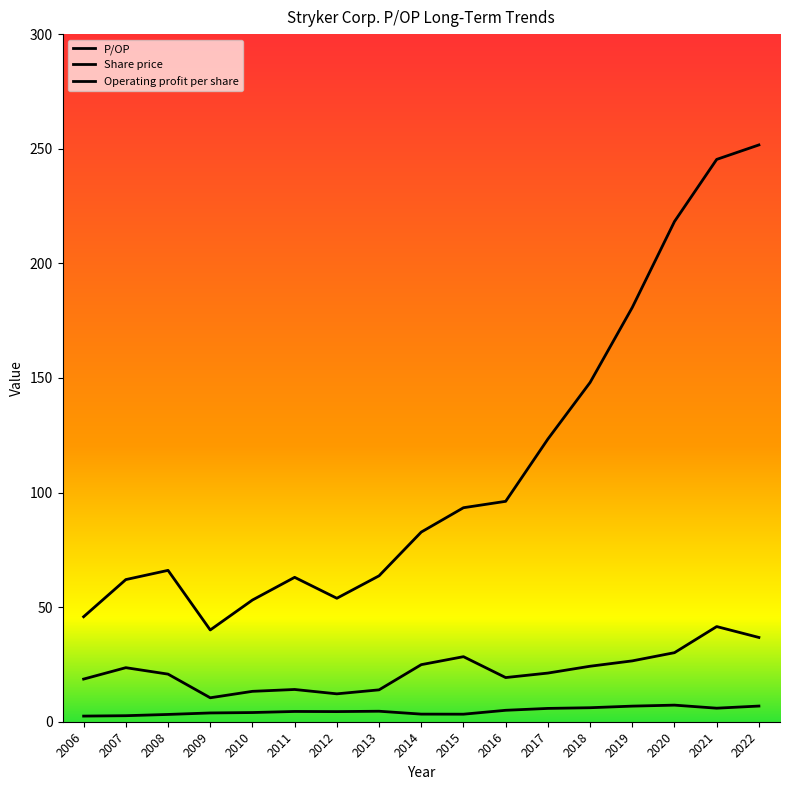

Count the number of categories in the chart.

17